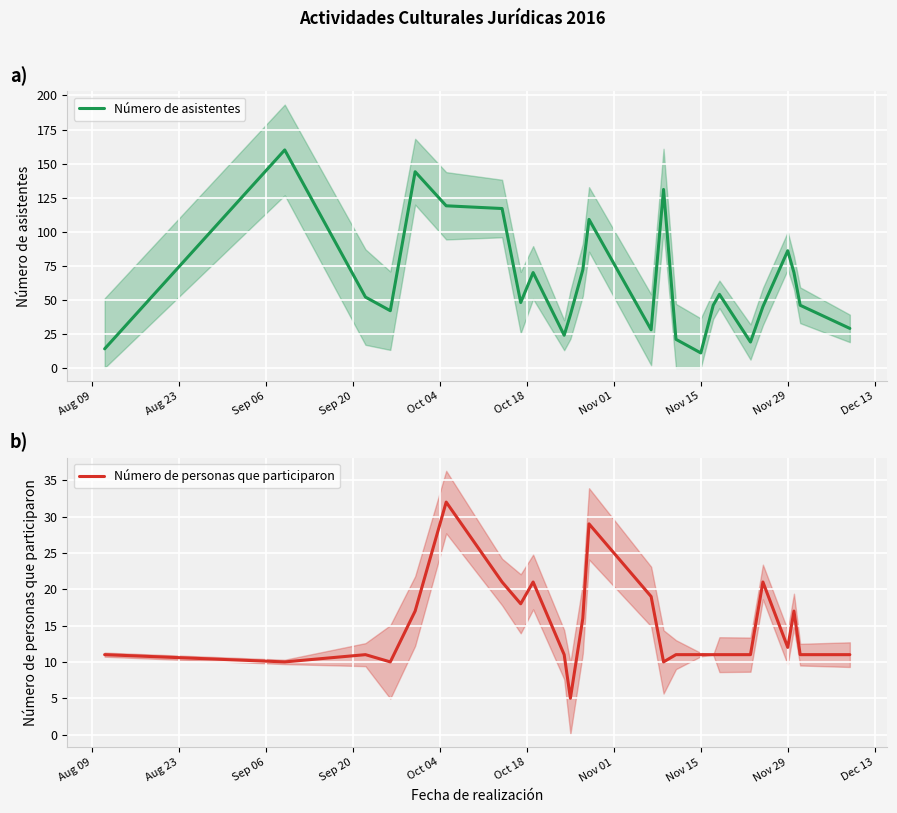

Reading left to right, extract all data points from this chart.

Número de asistentes: 14	160	52	42	144	119	117	48	70	24	39	72	109	28	131	21	11	46	54	19	45	86	70	46	29
Número de personas que participaron: 11	10	11	10	17	32	21	18	21	11	5	16	29	19	10	11	11	11	11	11	21	12	17	11	11